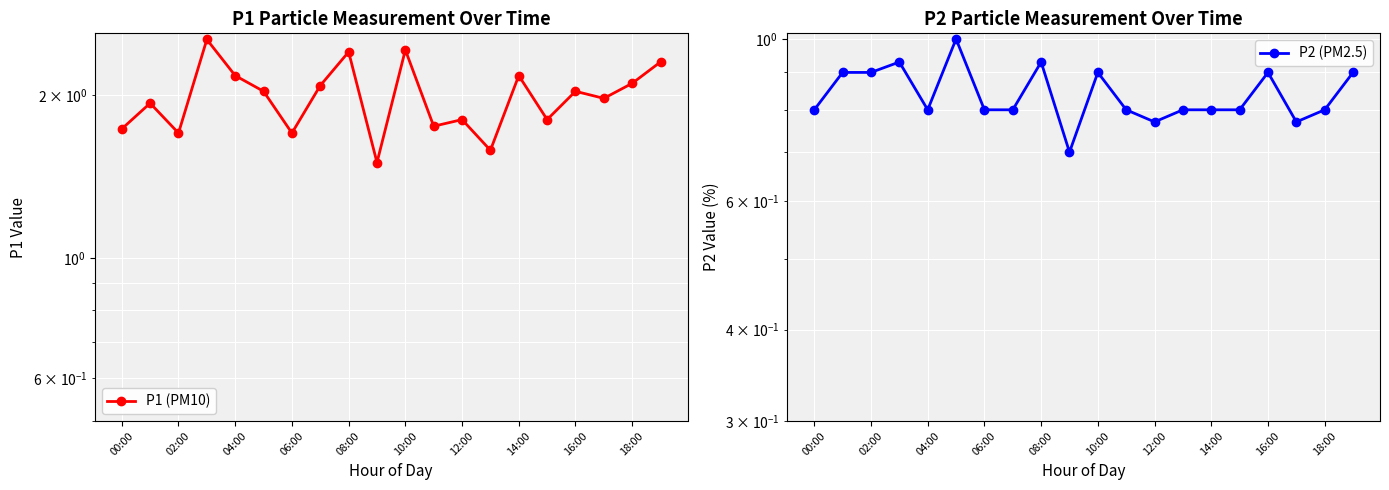

The P2 (PM2.5) series shows 0.8 at 15. True or false?

True